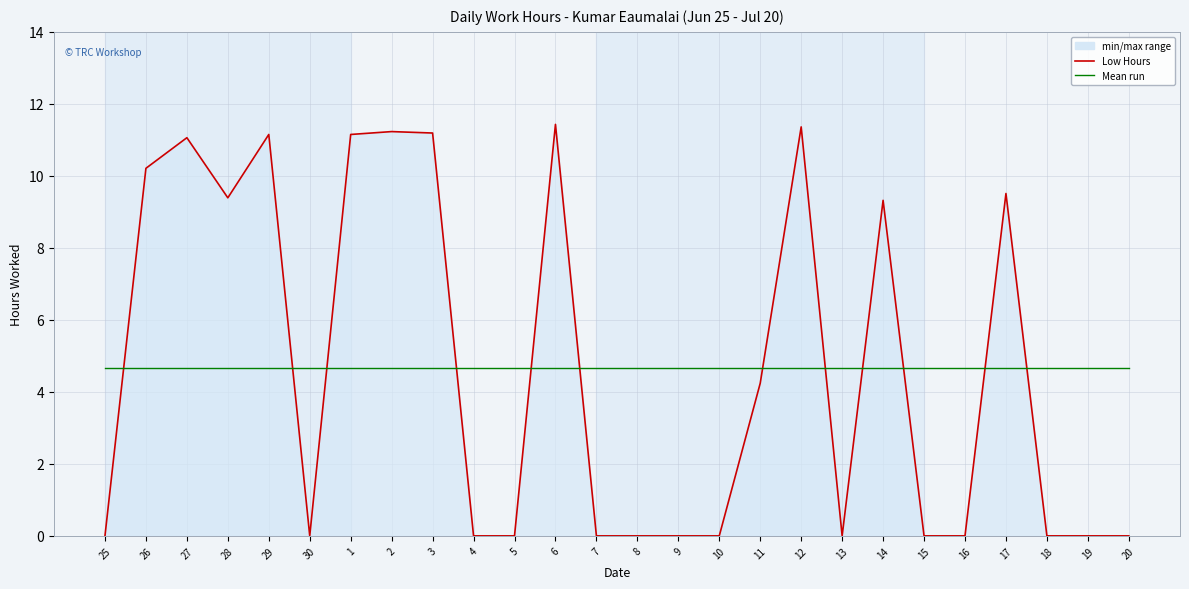

Does the chart have visible grid lines?

Yes